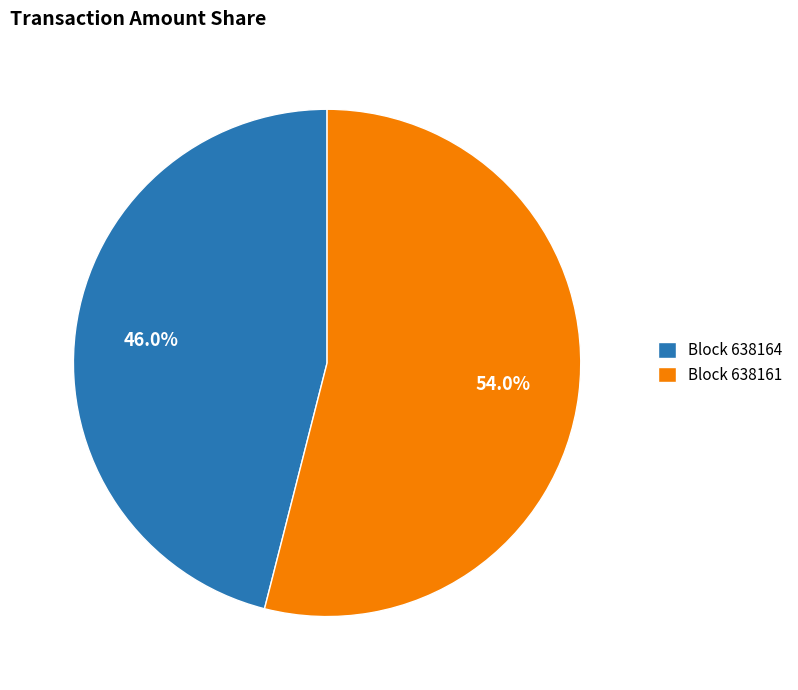

How many segments does this pie chart have?

2